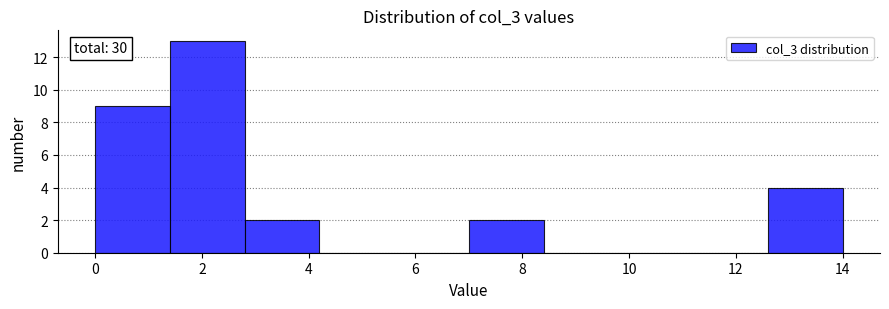

Which range on the x-axis has the tallest bar?

1.4 to 2.8